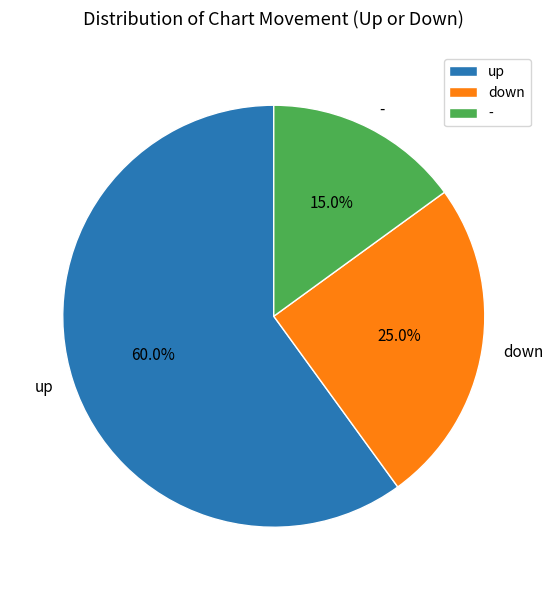

Which category has the smallest portion of the pie?

-